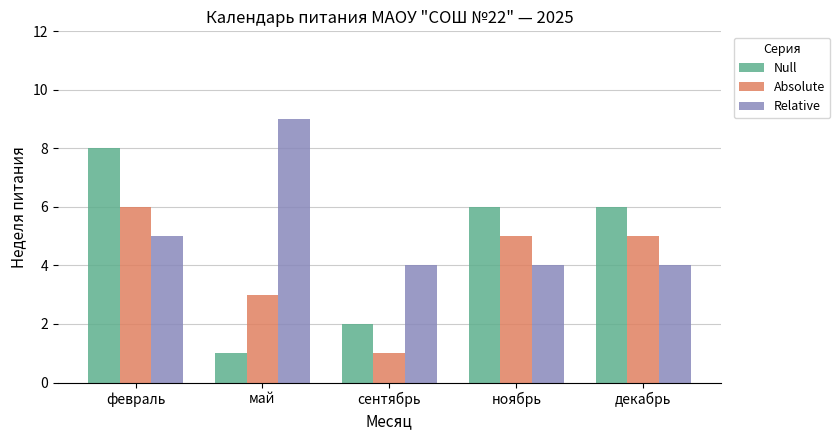

How many Relative values are between 4 and 5?

4